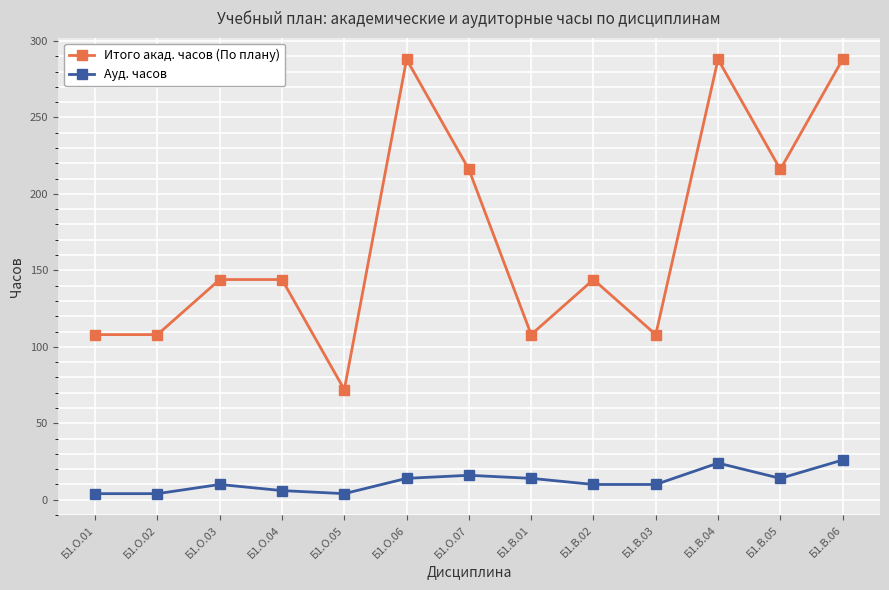

Where is the first local maximum for Ауд. часов?

Б1.О.03